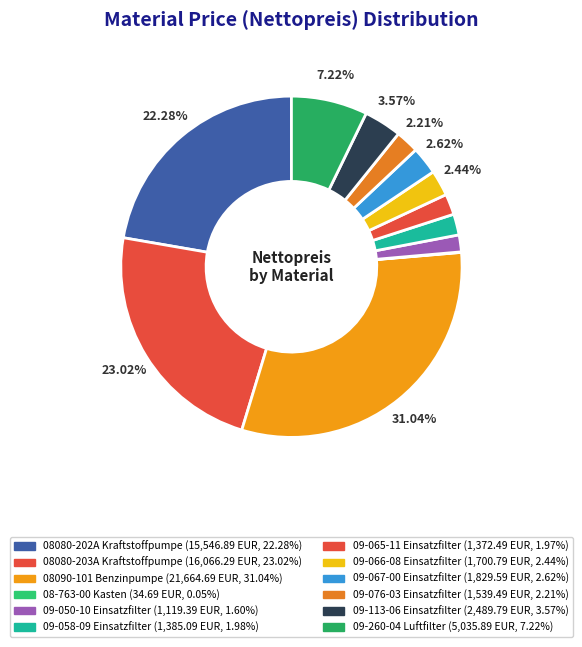

The 09-066-08 Einsatzfilter slice represents 2% of the pie. True or false?

True